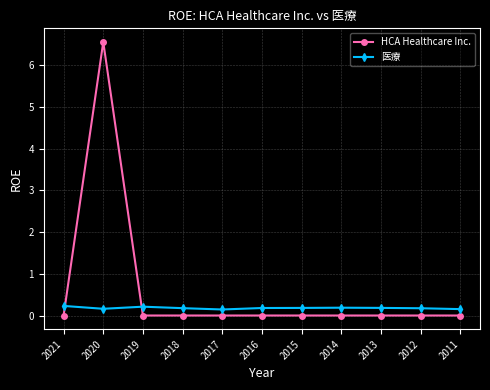

Which series has the largest total across all categories?

HCA Healthcare Inc.